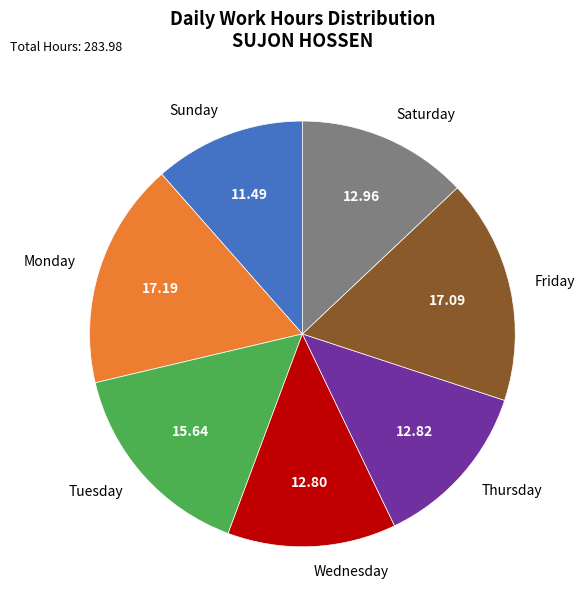

What is the ratio of the value at Saturday to the value at Thursday?

1.0